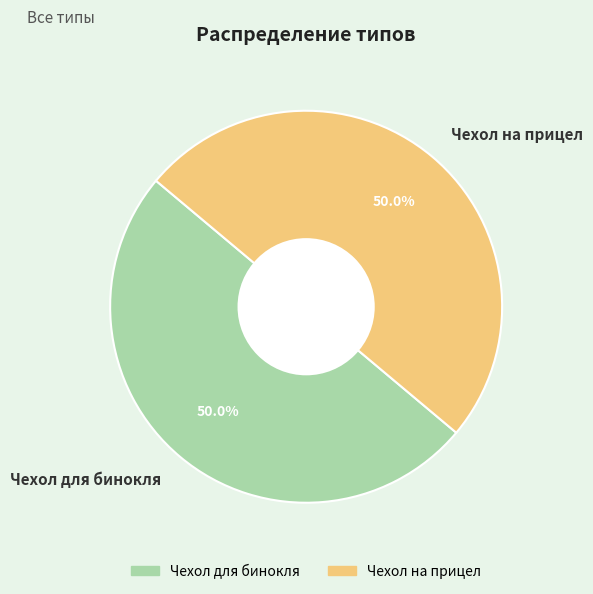

What portion of the pie excludes Чехол на прицел?

50.0%